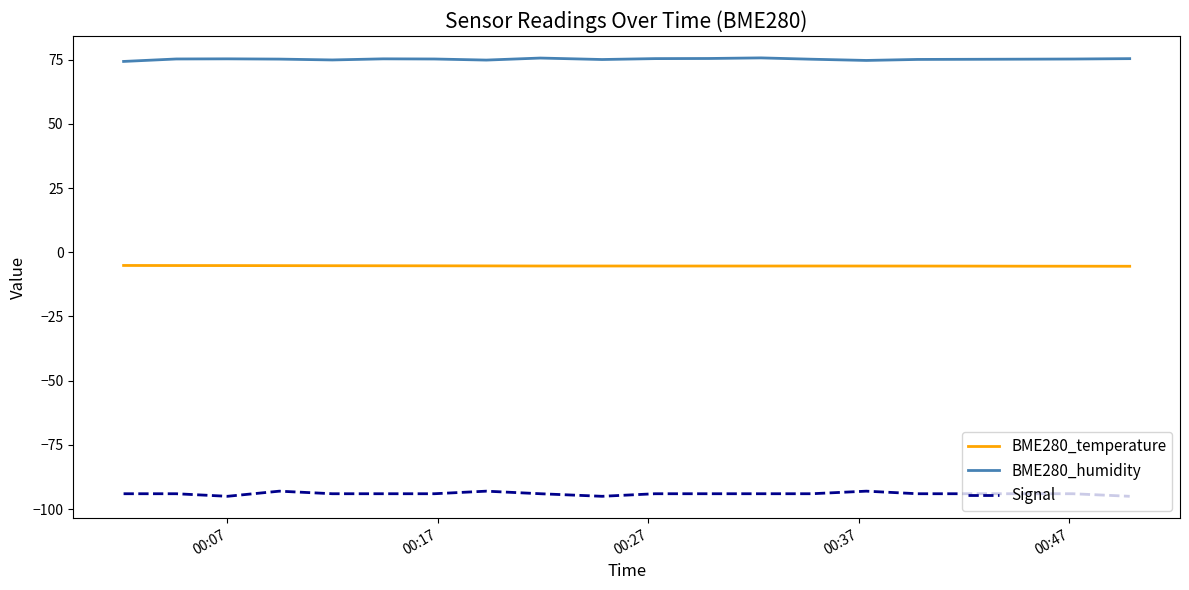

List the series in order of their peak value, lowest first.

Signal, BME280_temperature, BME280_humidity